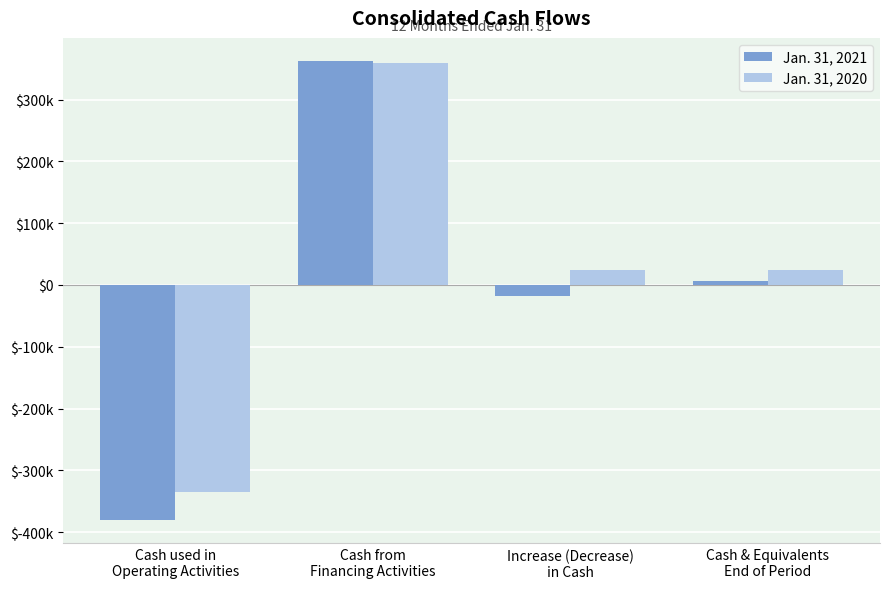

Which label corresponds to the smallest value in the chart?

Cash used in
Operating Activities